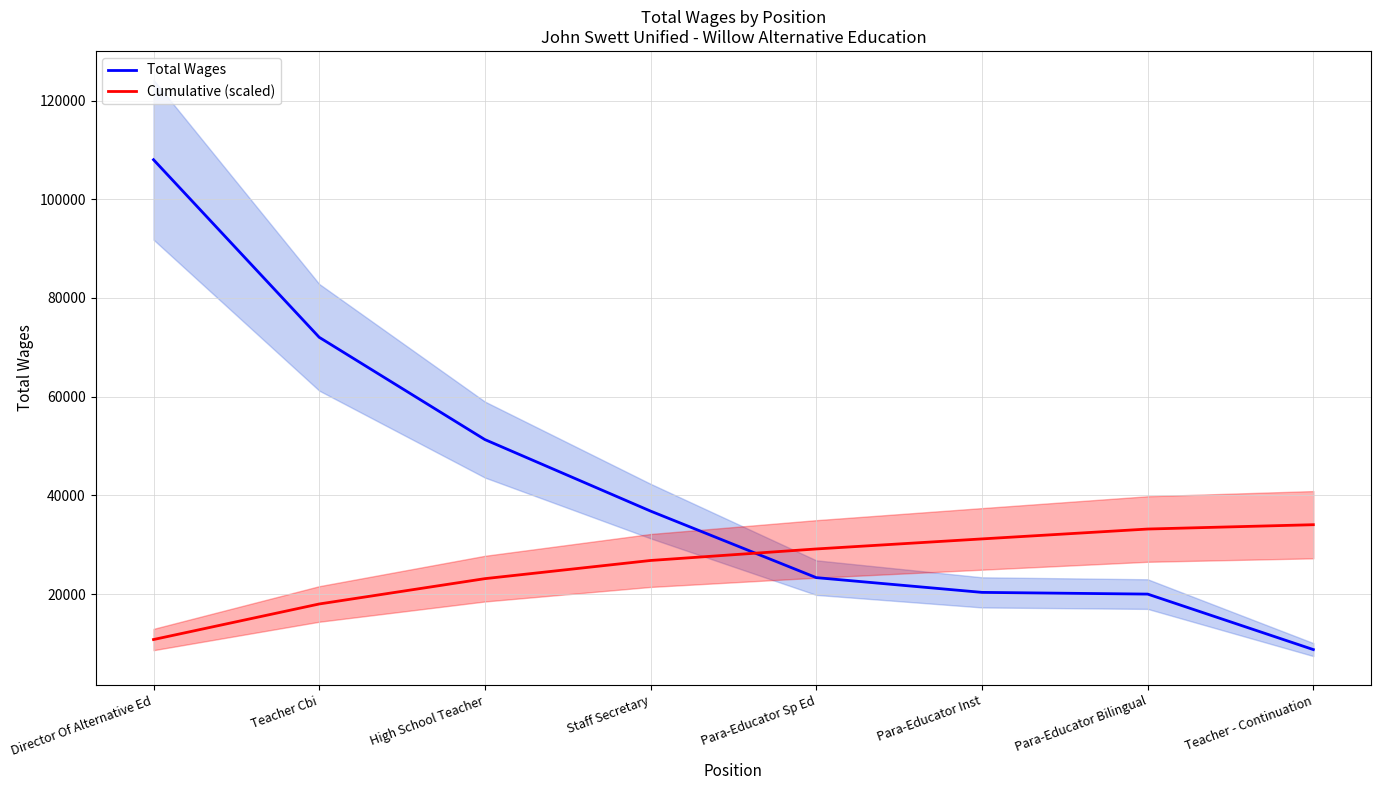

What is the label of the 2nd point from the right?

Para-Educator Bilingual